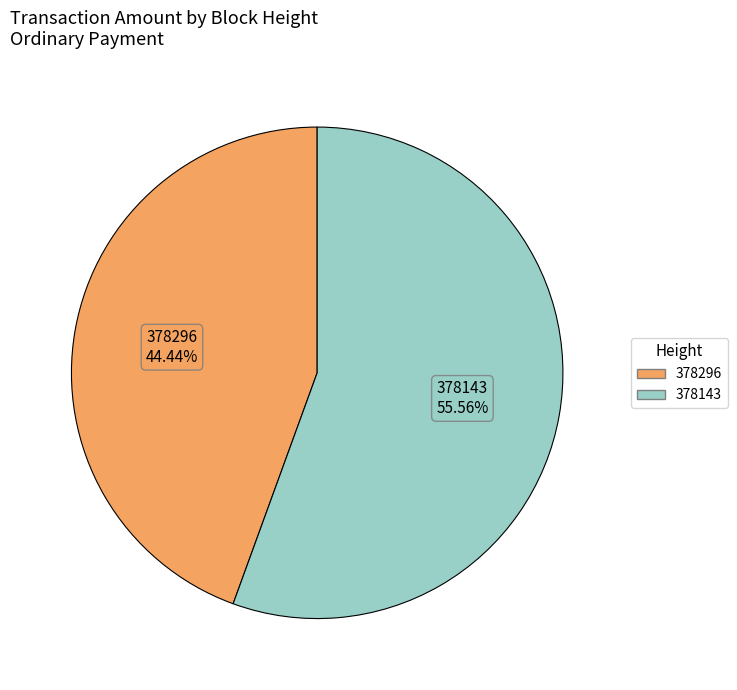

Which has a higher value, 378296 or 378143?

378143